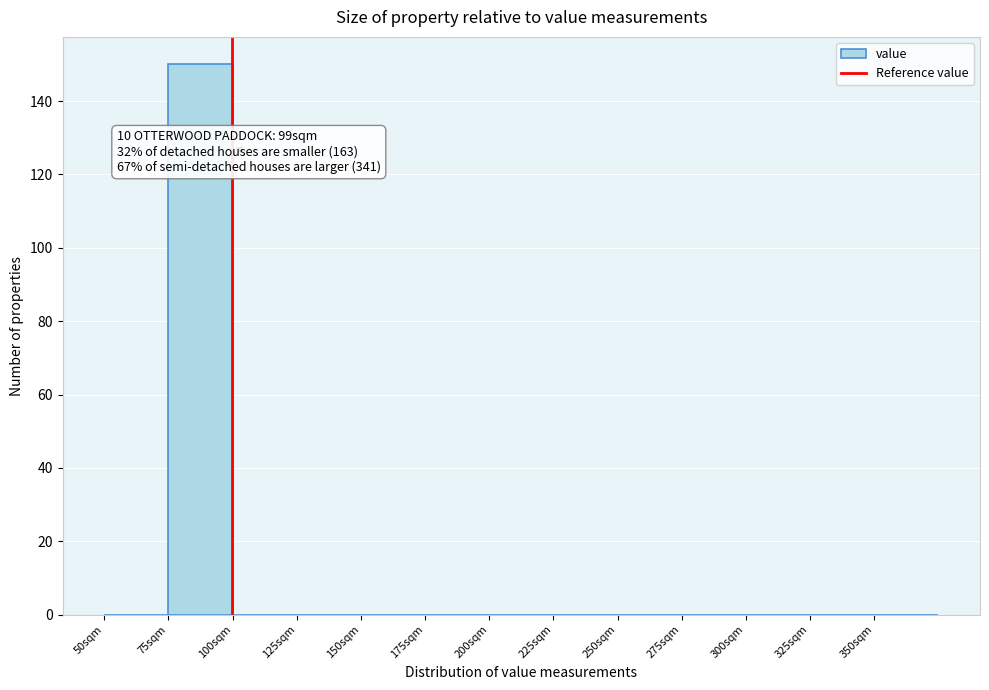

Over which range of the x-axis is the bar tallest?

75 to 100